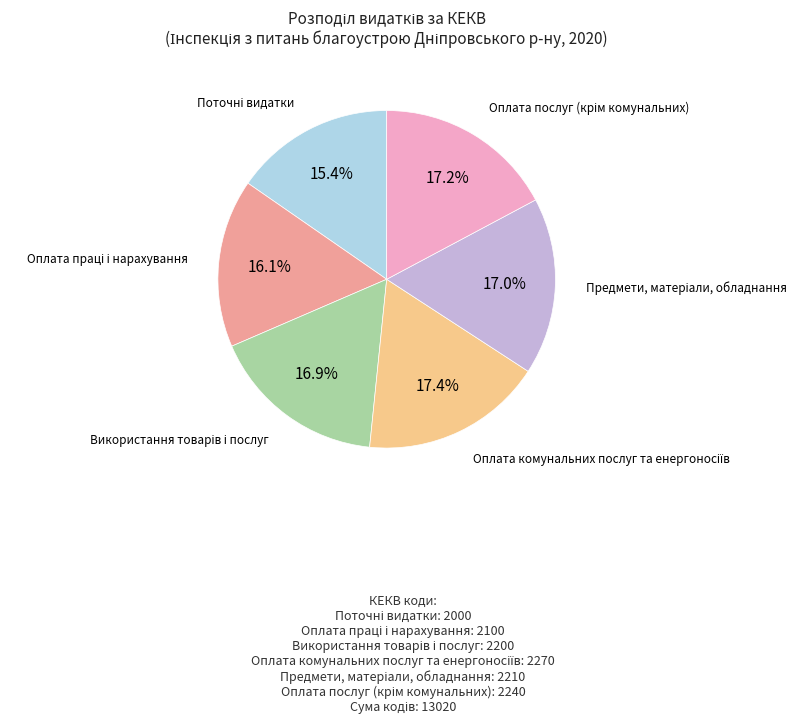

Does any single category account for the majority?

No